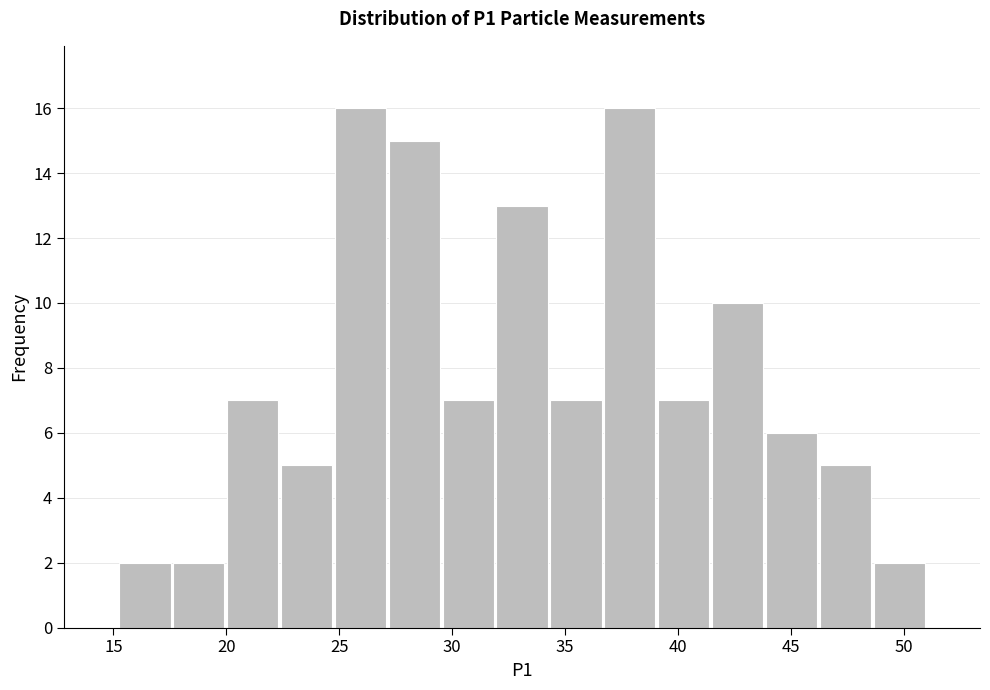

Reading left to right, list every bar in this chart as the range it spans on the x-axis followed by its height. Neither the bar edges nor the heights are printed on the chart, so give them approximately, as read against the axes.

15.0 to 17.5: 2
17.5 to 20.0: 2
20.0 to 22.5: 7
22.5 to 24.5: 5
24.5 to 27.0: 16
27.0 to 29.5: 15
29.5 to 32.0: 7
32.0 to 34.5: 13
34.5 to 36.5: 7
36.5 to 39.0: 16
39.0 to 41.5: 7
41.5 to 44.0: 10
44.0 to 46.0: 6
46.0 to 48.5: 5
48.5 to 51.0: 2